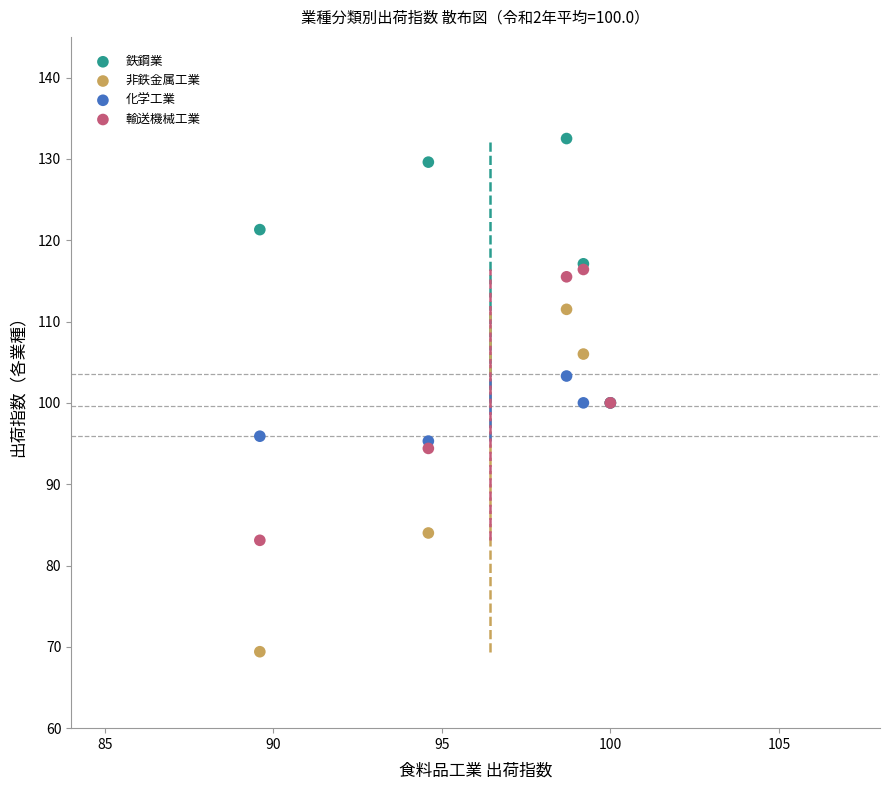

What are all the series names shown in the legend?

鉄鋼業, 非鉄金属工業, 化学工業, 輸送機械工業